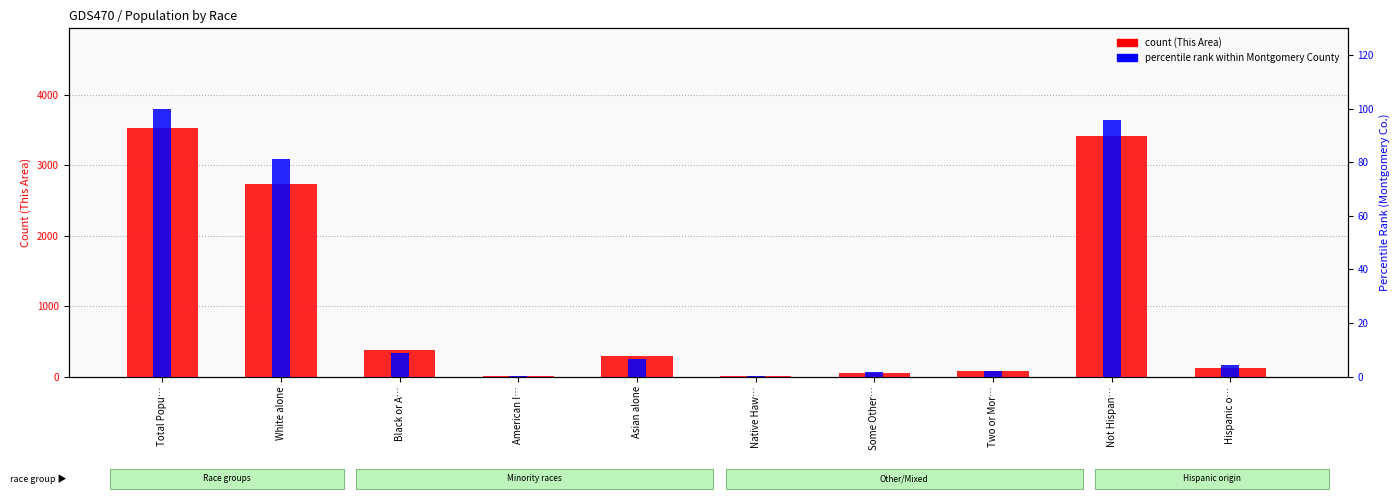

Between Some Other… and Black or A…, which is larger?

Black or A…